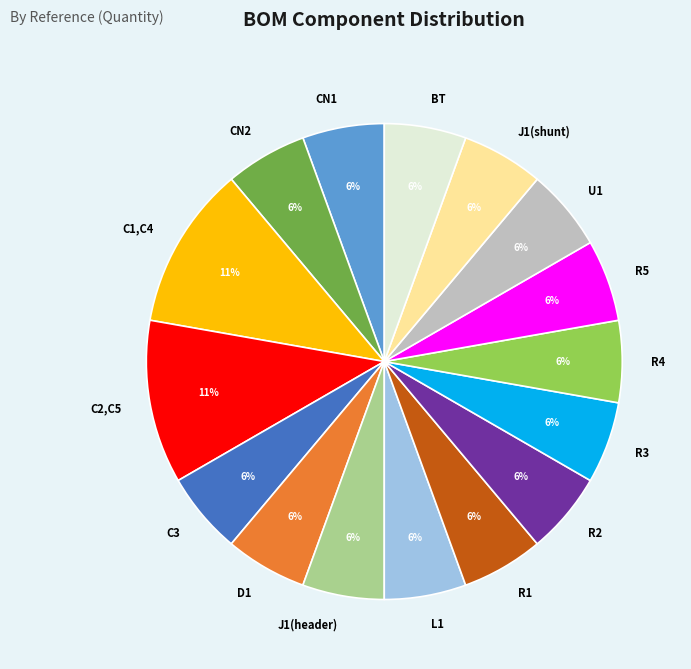

To the nearest percent, what portion does D1 represent?

6%